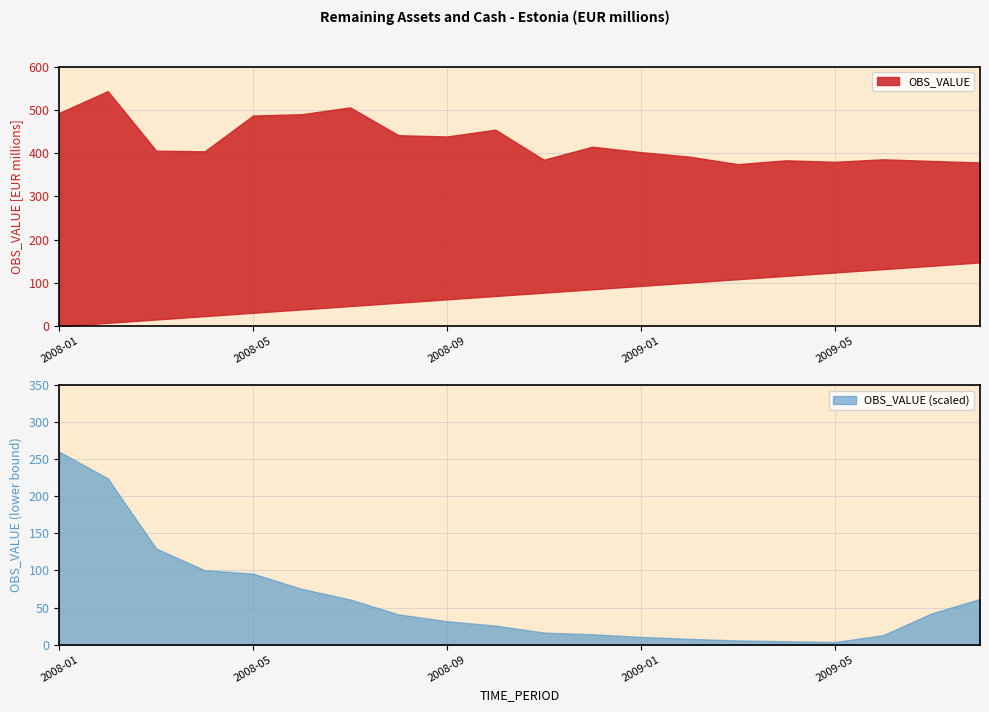

Which series has the widest spread of values?

OBS_VALUE